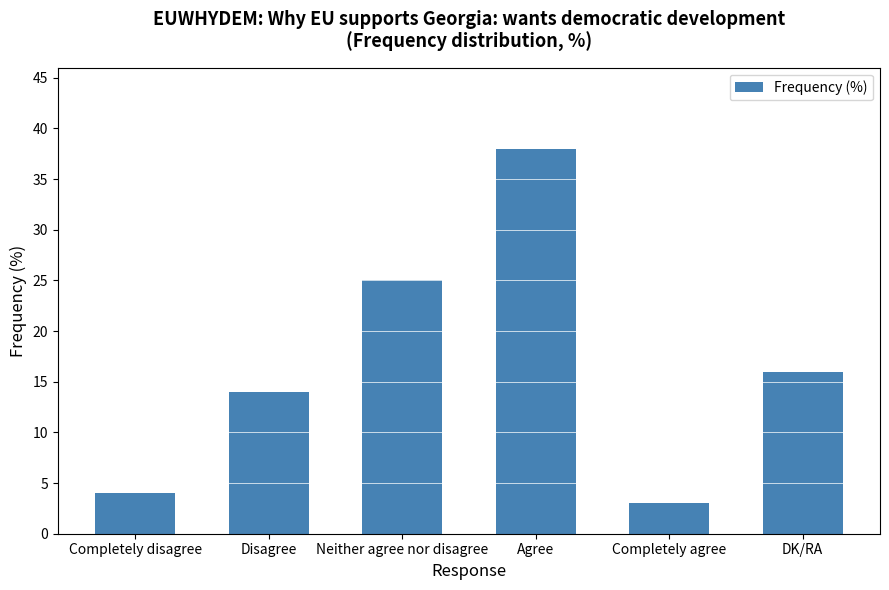

What is the sum of the values at DK/RA and Disagree?

30